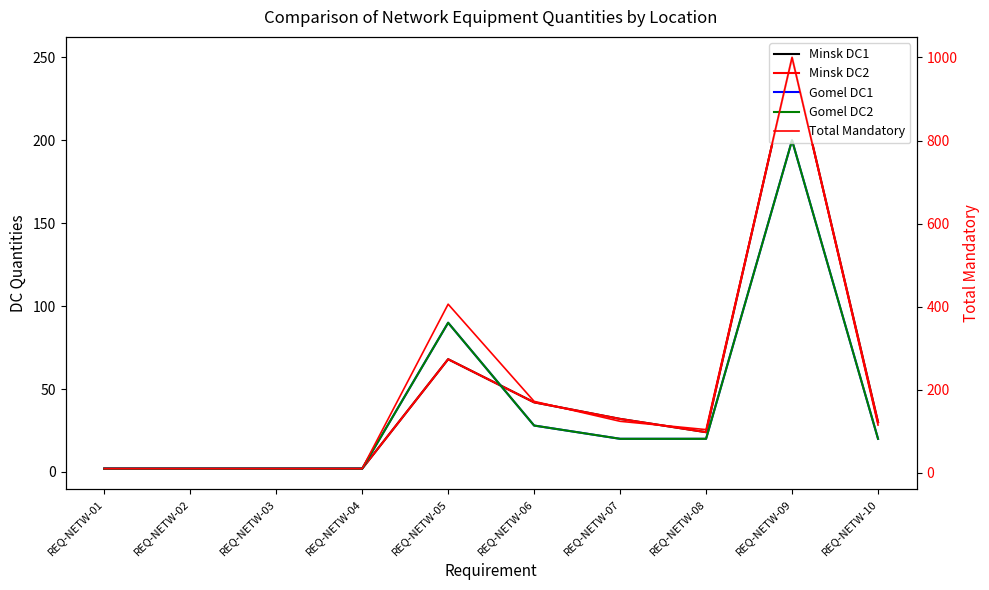

True or false: Minsk DC1 and Gomel DC2 cross at least once.

True